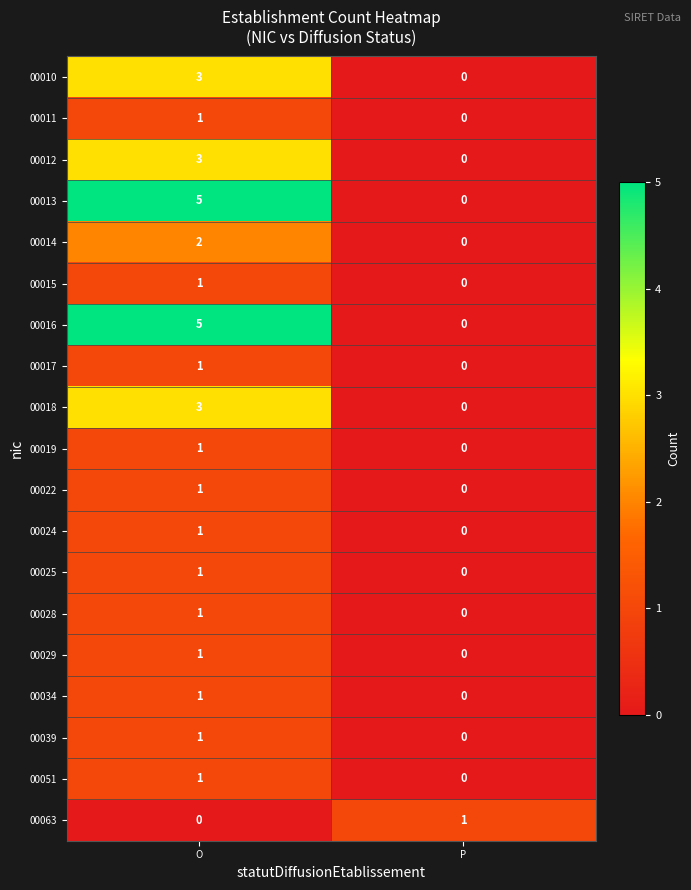

Rank the categories by 00012 value from highest to lowest.

O, P